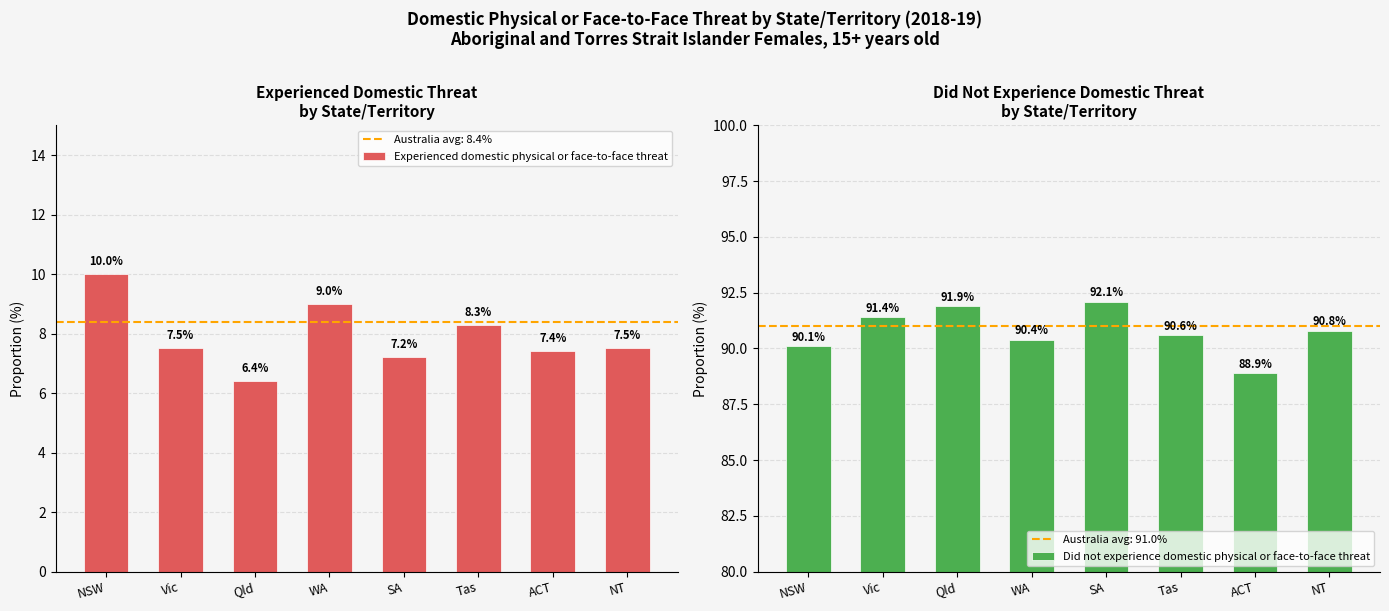

Count the number of data series in this chart.

2